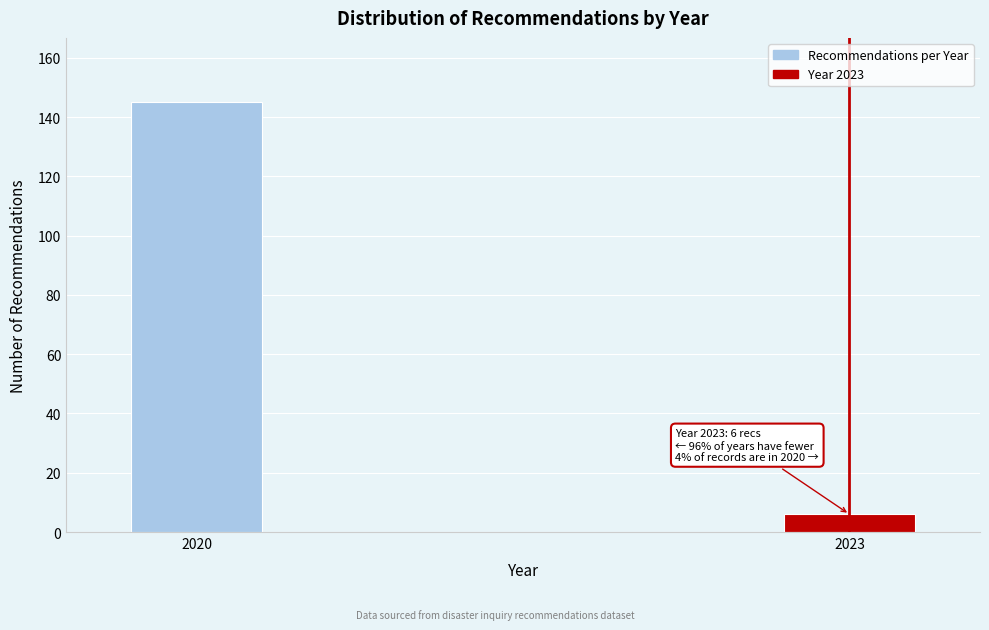

Reading left to right, extract all data points from this chart.

2020=145	2023=6